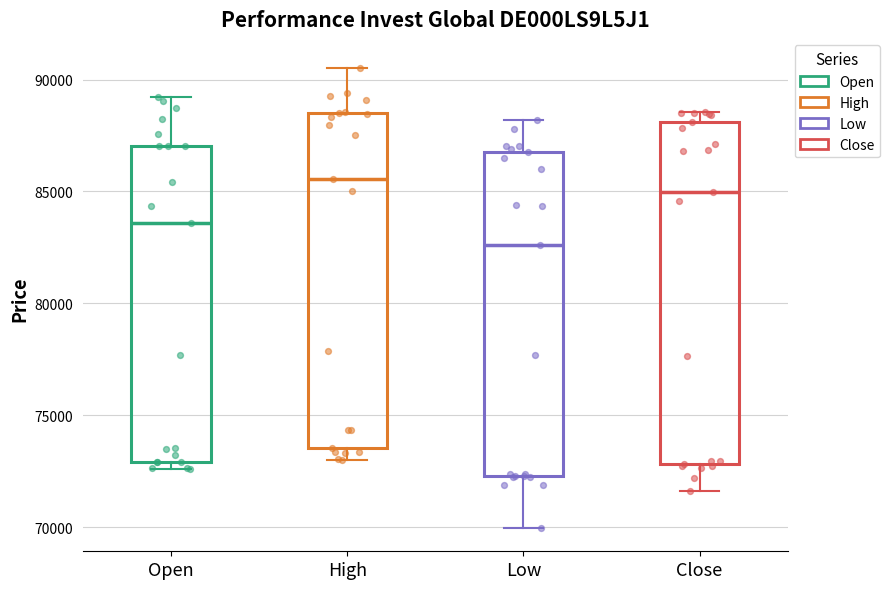

Reading left to right, read every box against the y-axis: the position of its median line, the range the box covers, and the ends of its whiskers. The values are not printed on the chart, so give them approximately, as read against the axis.

Open: median 83500, box 73000 to 87000, whiskers 72500 to 89000
High: median 85500, box 73500 to 88500, whiskers 73000 to 90500
Low: median 82500, box 72500 to 87000, whiskers 70000 to 88000
Close: median 85000, box 73000 to 88000, whiskers 71500 to 88500